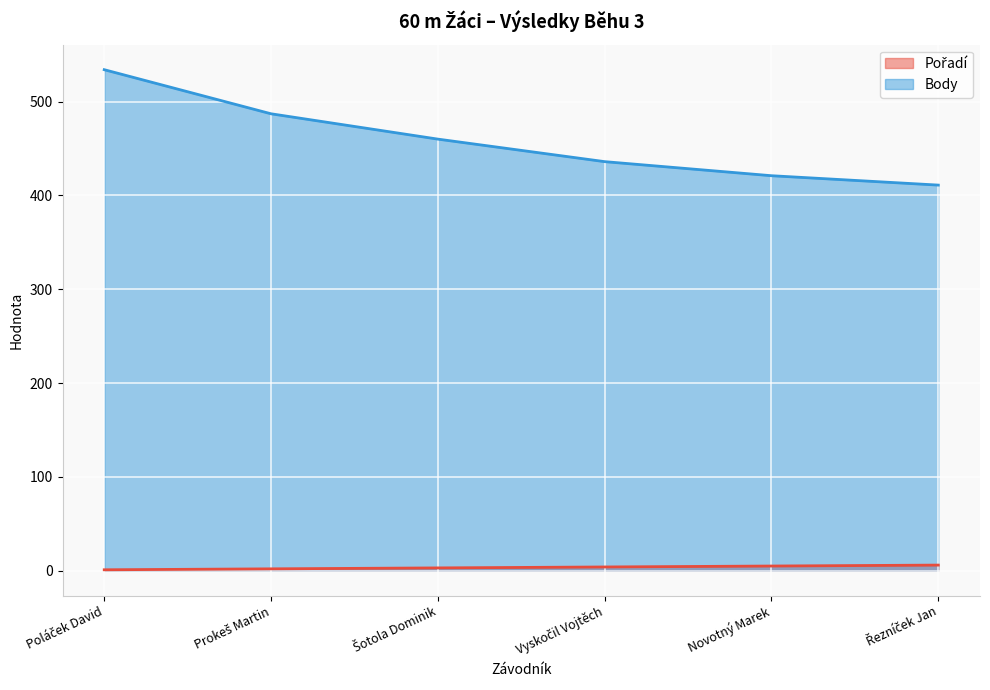

What is the sum of all Body values?

2749